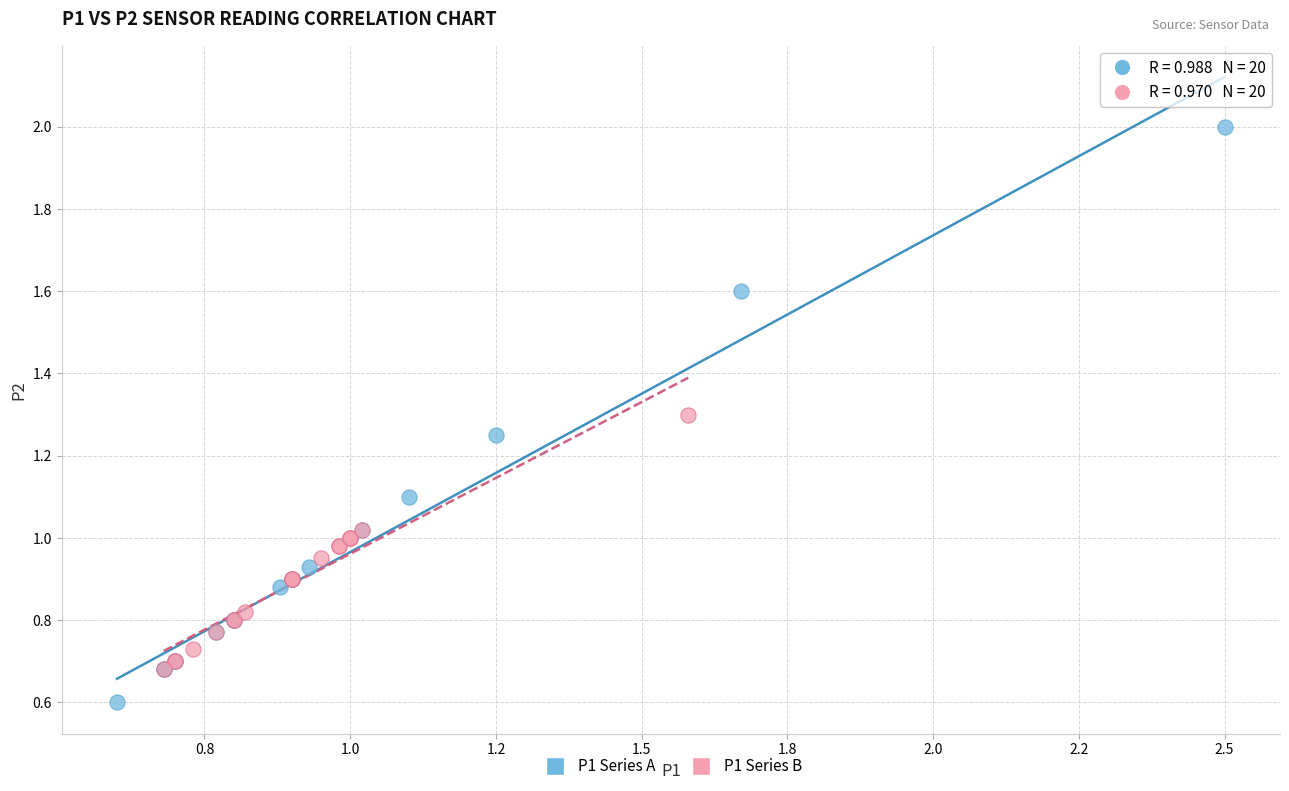

What are all the series names shown in the legend?

P1 Series A, P1 Series B